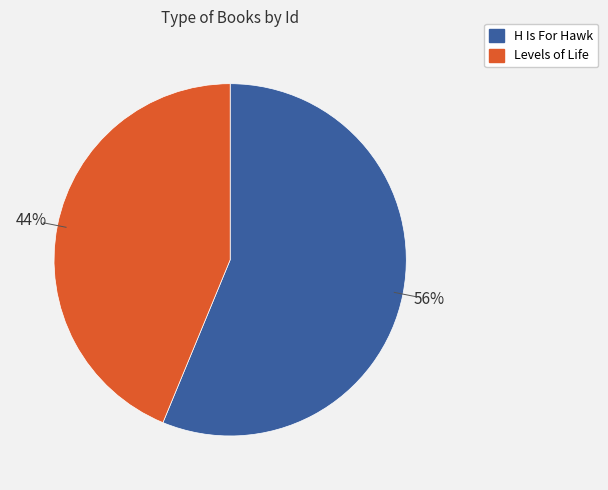

To the nearest percent, what is the difference between the largest and smallest slice percentages?

12%